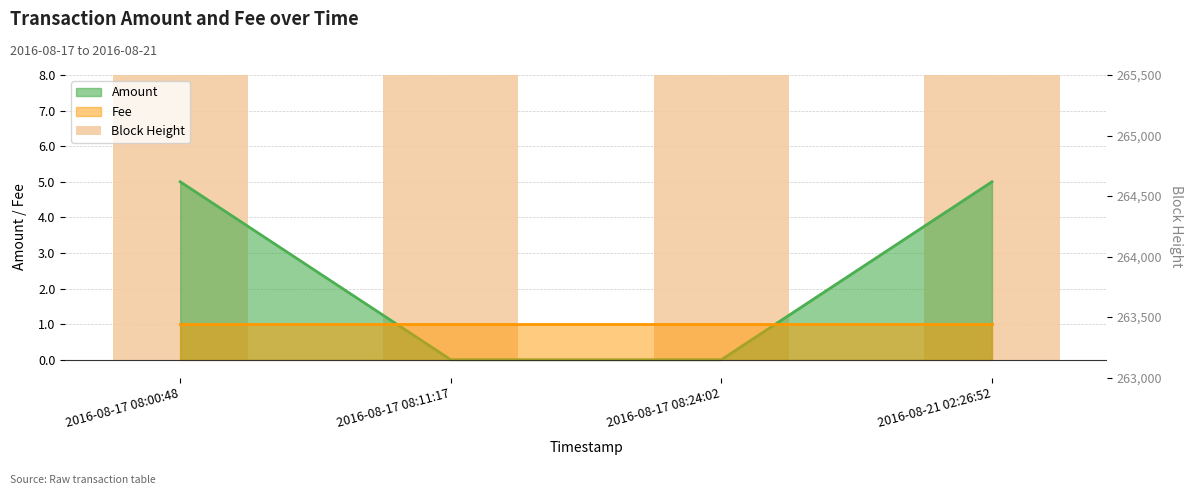

At which label is the value closest to 263999?

2016-08-17 08:24:02